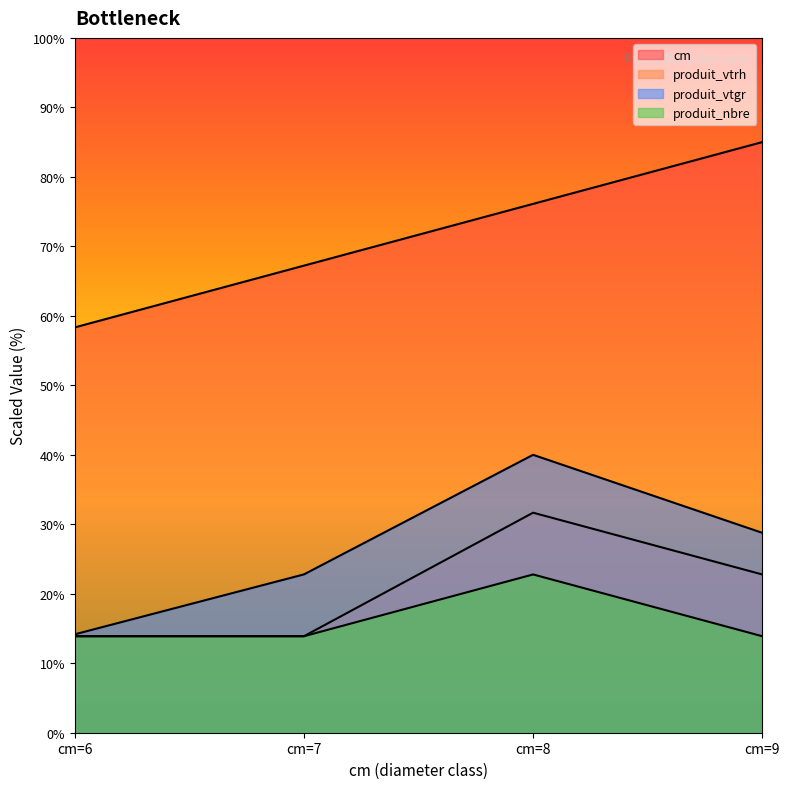

What are all the series names shown in the legend?

cm, produit_vtrh, produit_vtgr, produit_nbre